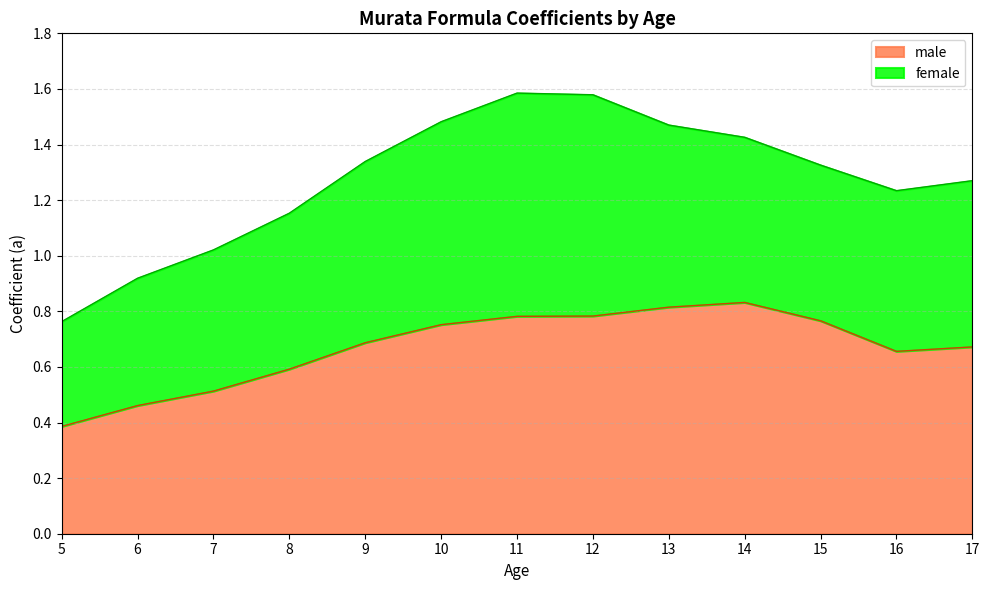

What is the difference between the maximum and second lowest values?

0.4